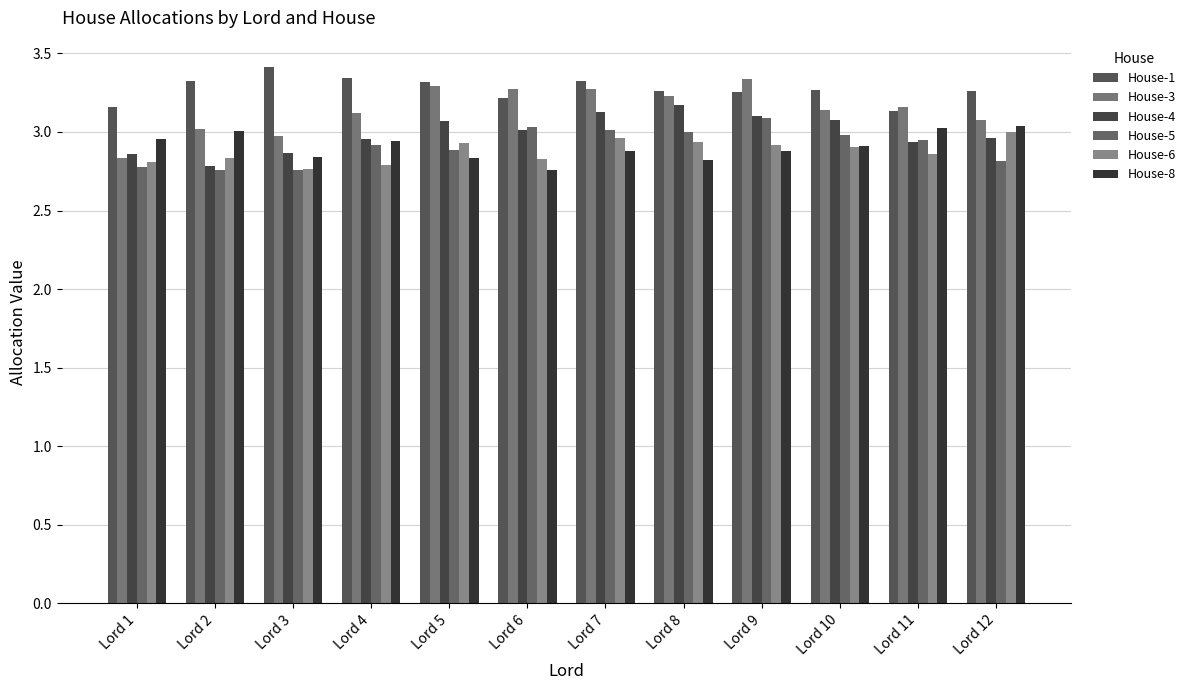

How many values in the House-3 series exceed 3?

10